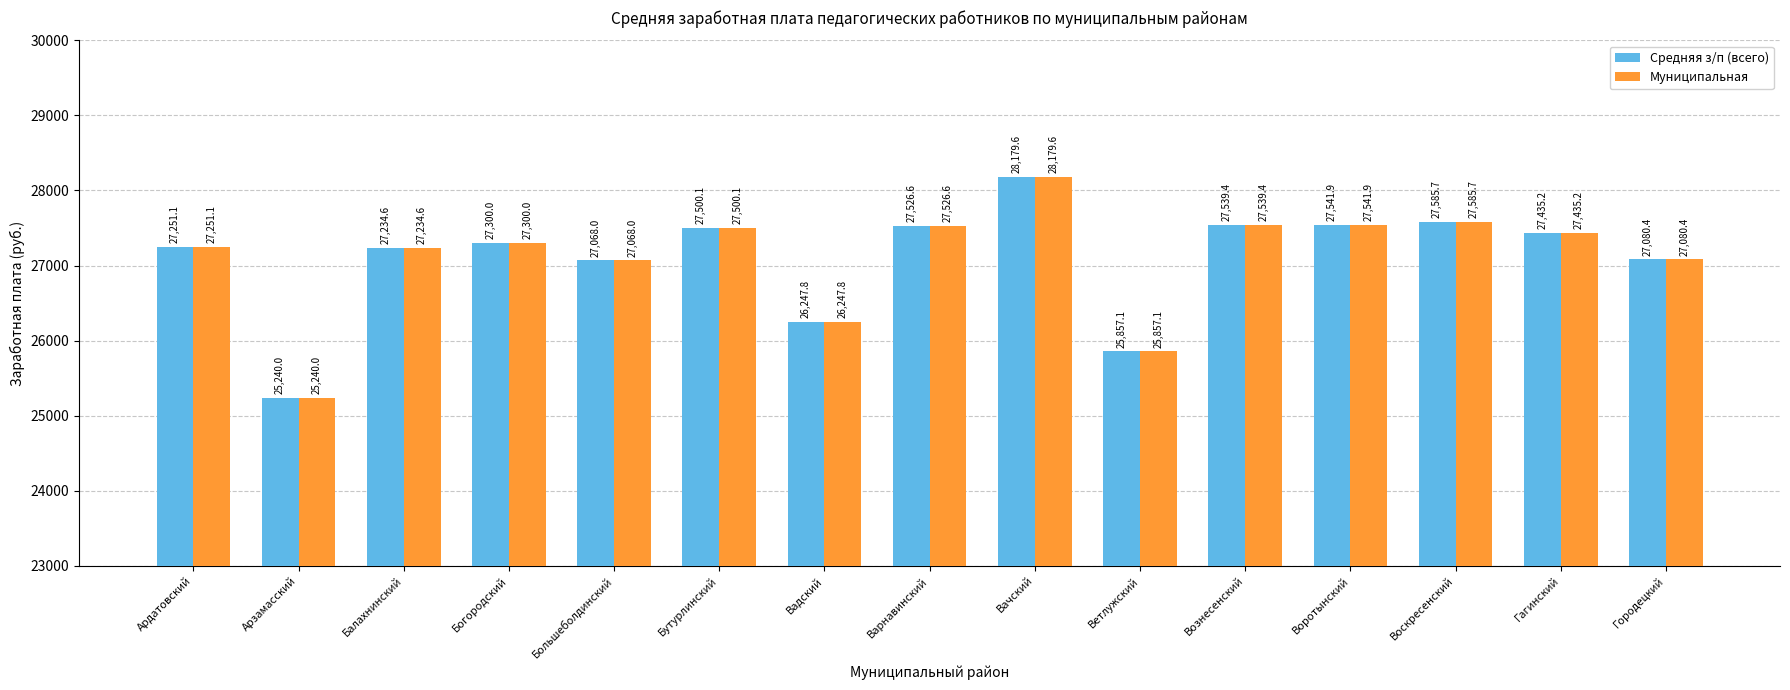

What is the label of the 4th bar from the right?

Воротынский